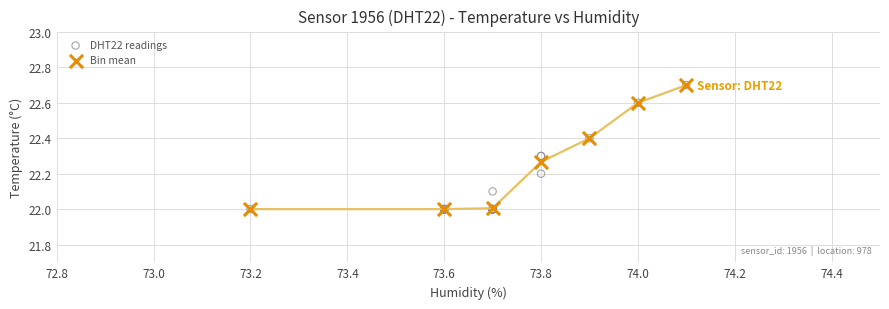

Which series has the largest Y range (max minus min)?

DHT22 readings